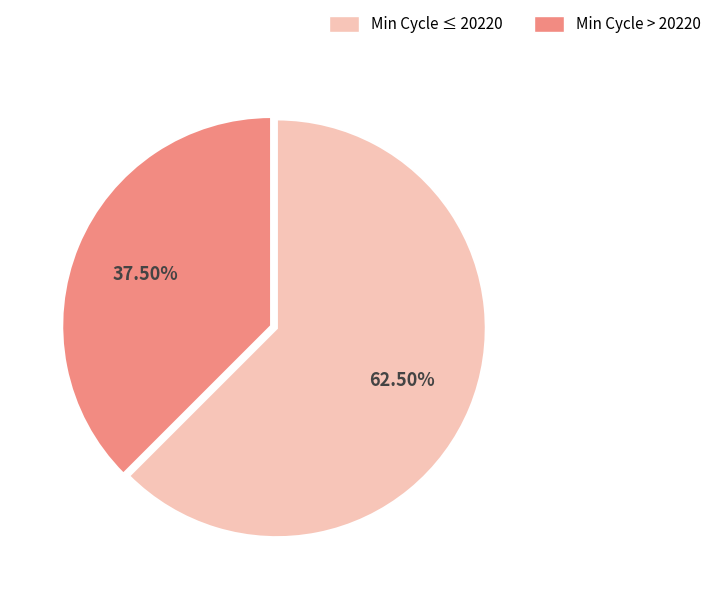

Does Min Cycle ≤ 20220 account for over 50% of the chart?

Yes